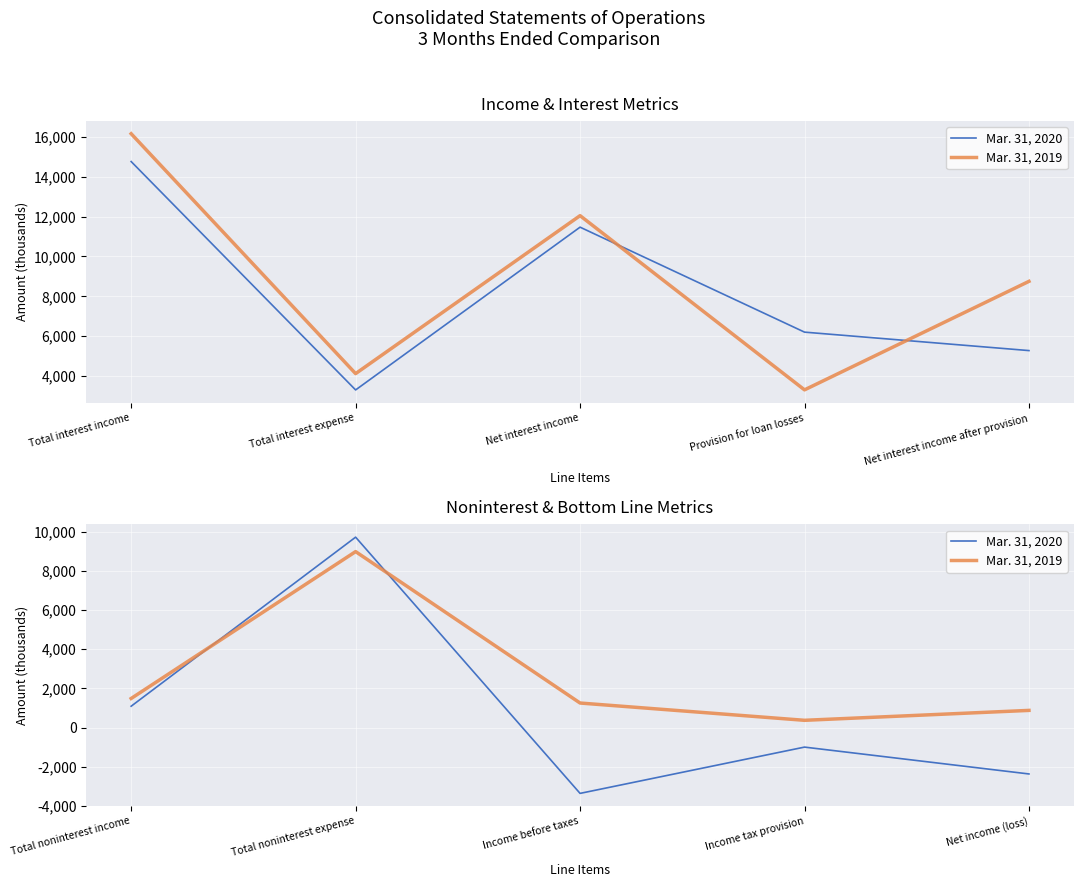

At which label does Mar. 31, 2019 reach its minimum?

Income tax provision